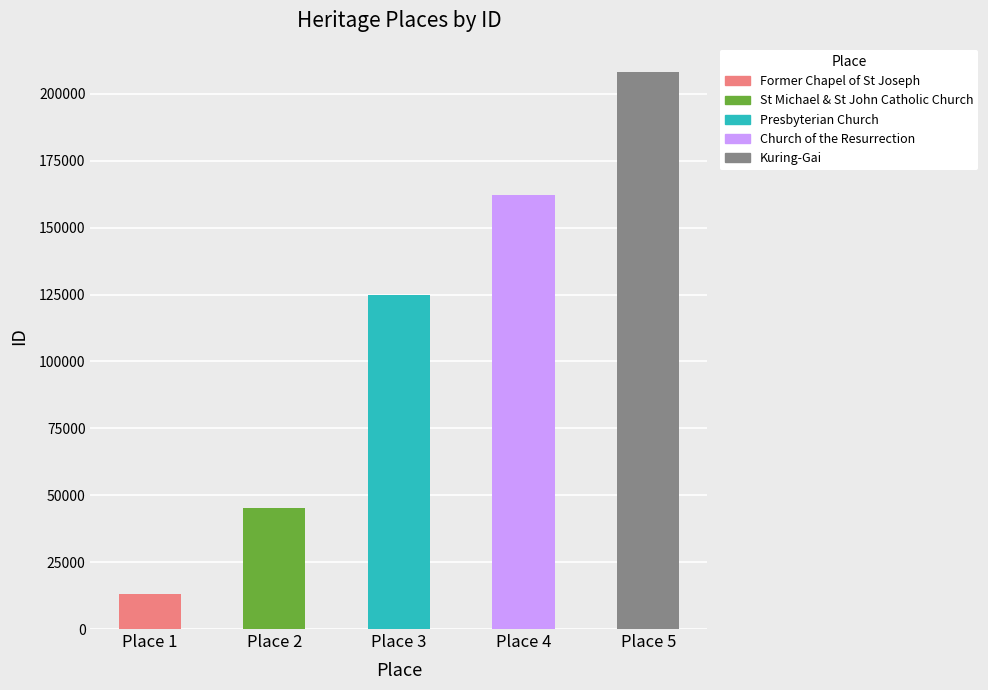

At which category is the sum across all series the highest?

Place 5